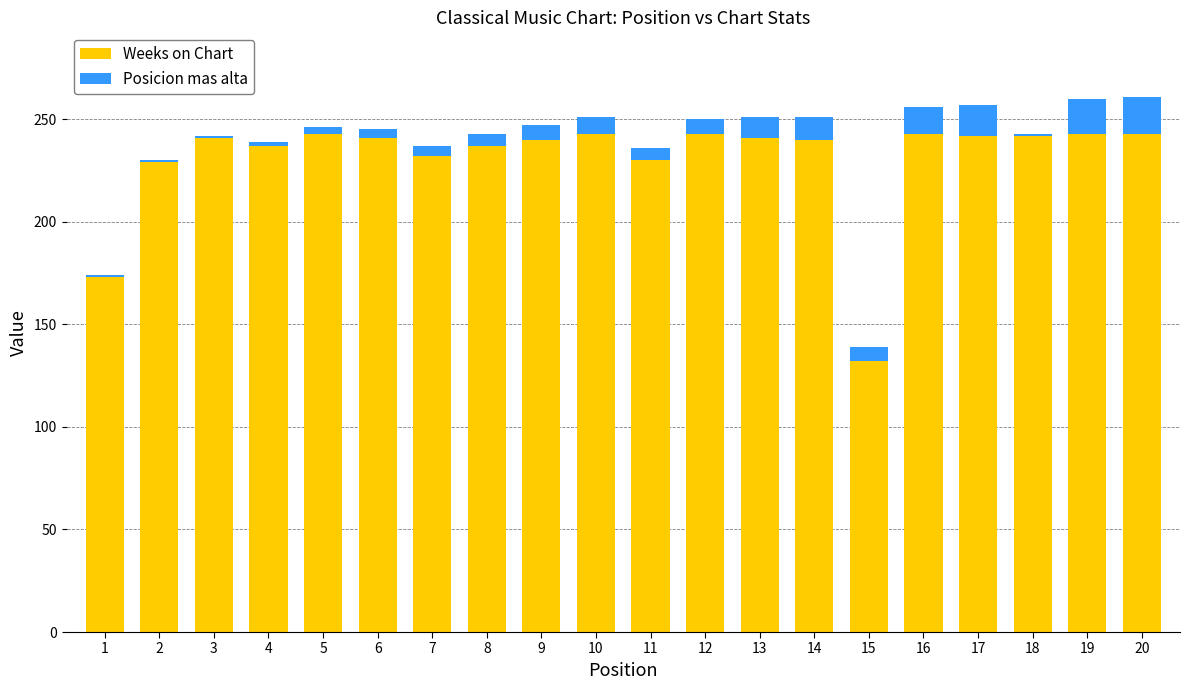

Is it true that Weeks on Chart equals 240 at 14?

True